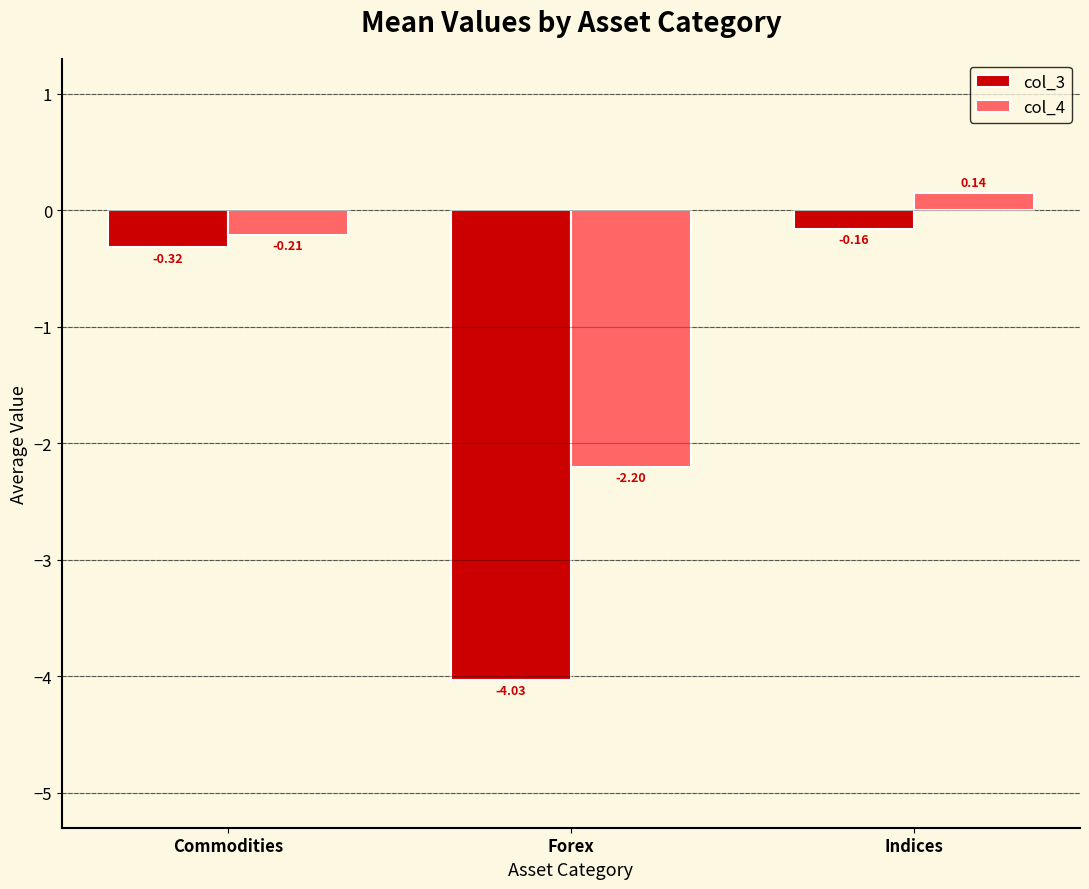

Where is col_4 nearest to the value -1?

Commodities